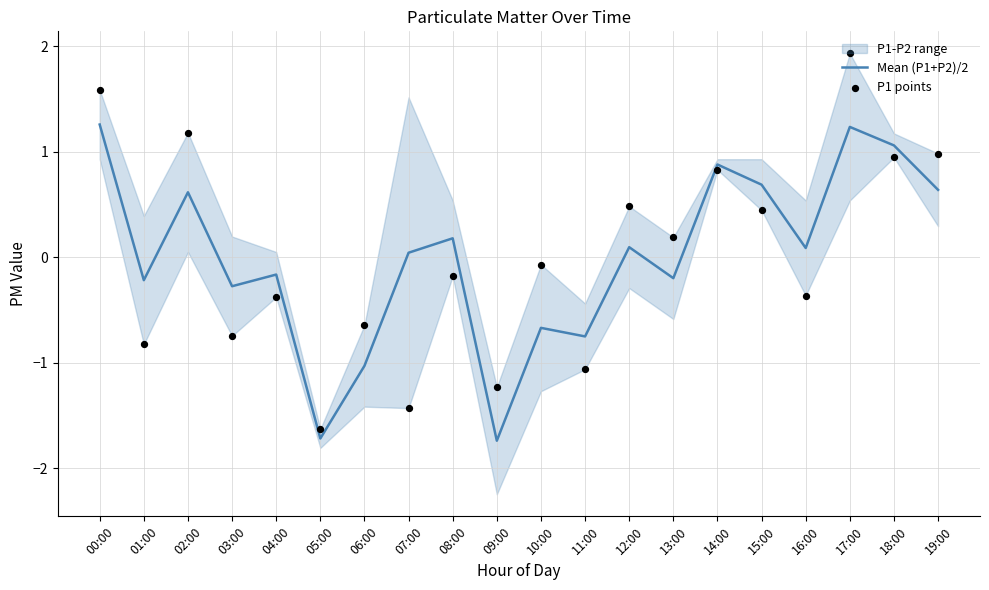

Which series has the largest Y range (max minus min)?

P1 points